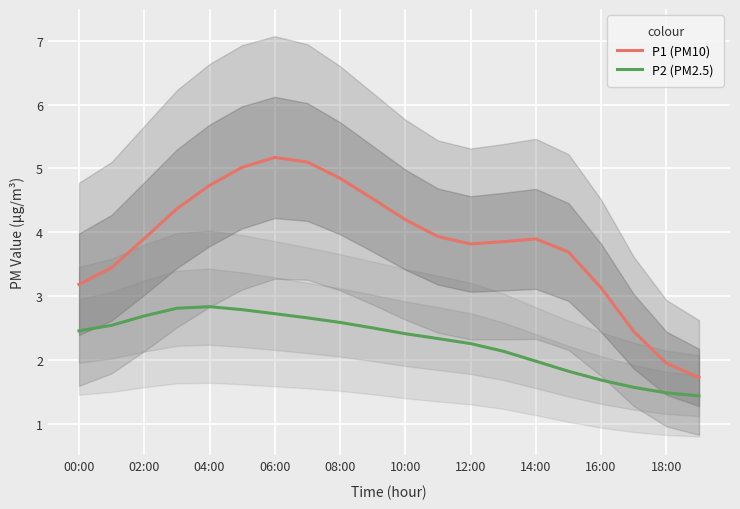

Is it true that P1 (PM10) equals 4.7 at 04:00?

True